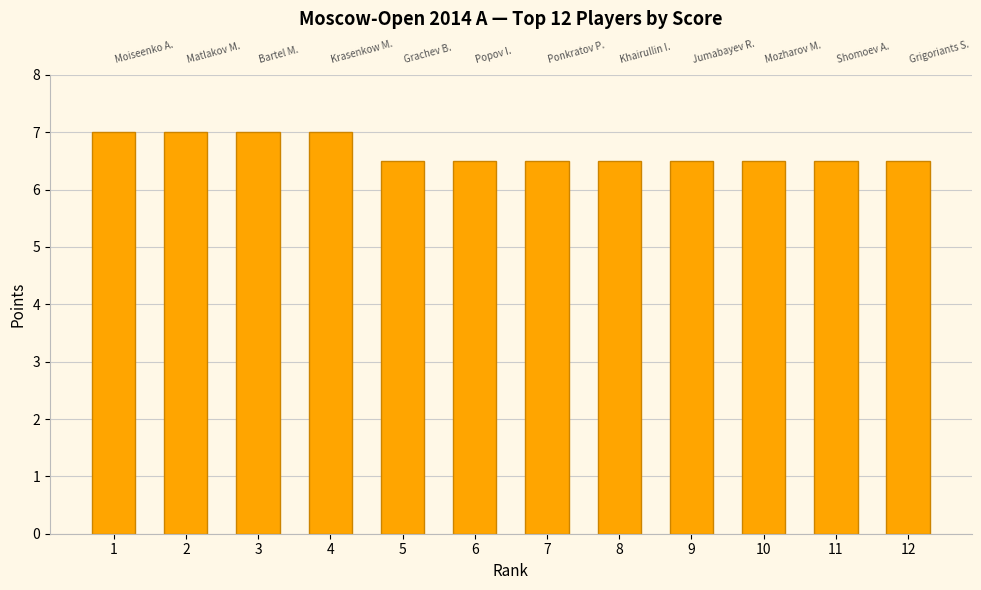

What is the value of the 1st bar from the left?

7.0